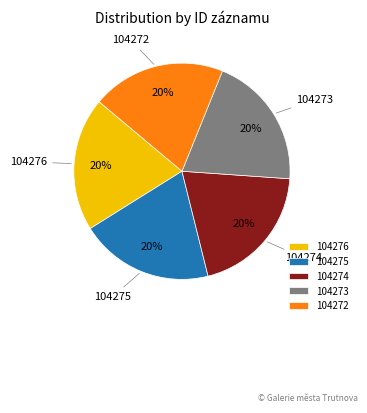

To the nearest percent, what portion does 104276 represent?

20%